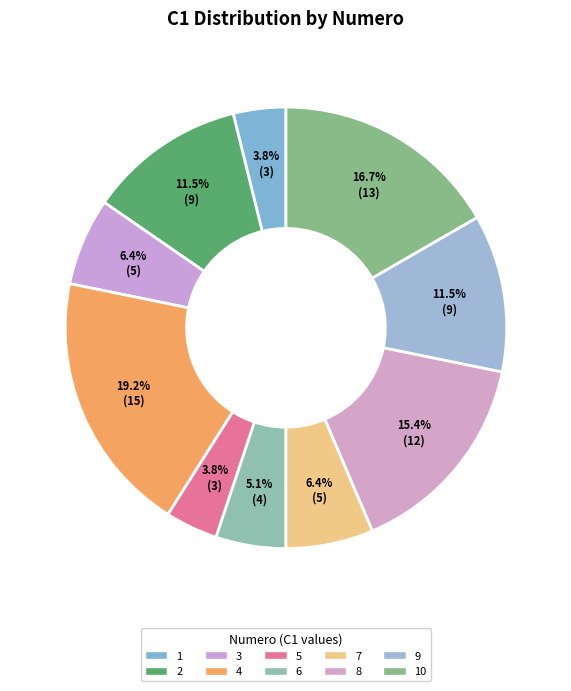

Combined, do 3 and 4 account for over 50%?

No